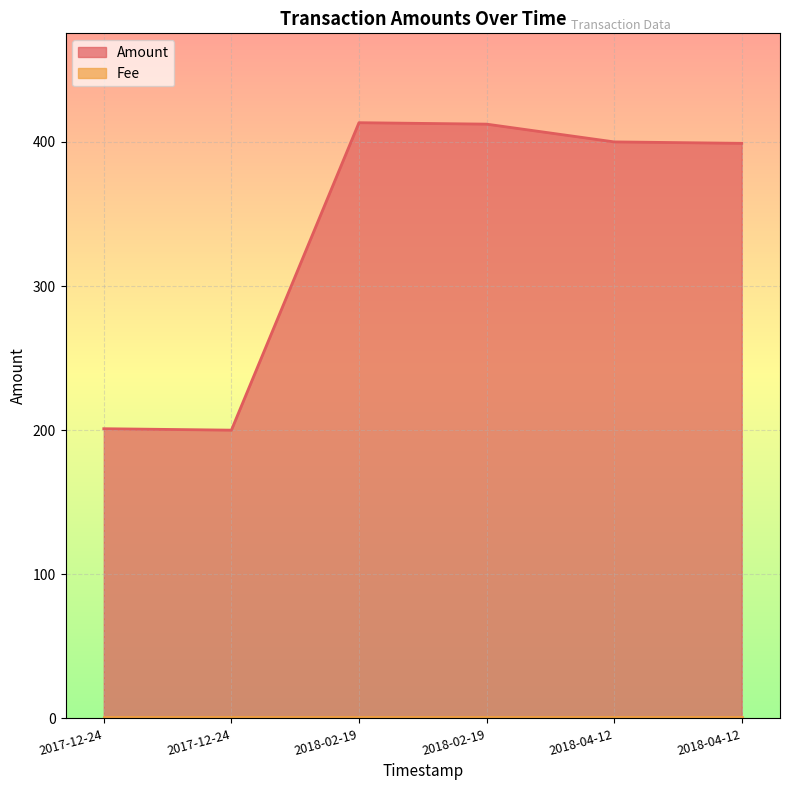

What is the label of the 2nd point from the left?

2017-12-24